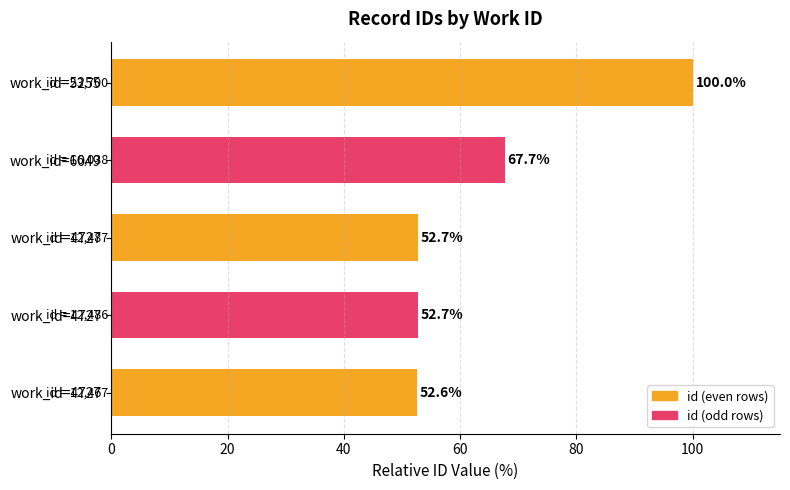

How many bars are there in total?

5